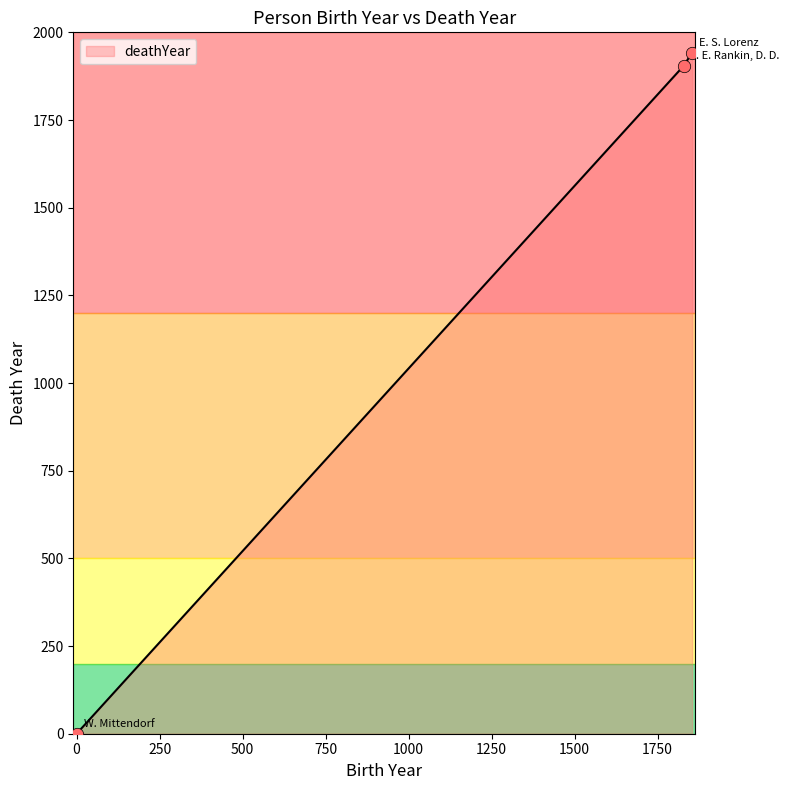

What is the greatest value displayed?

1942